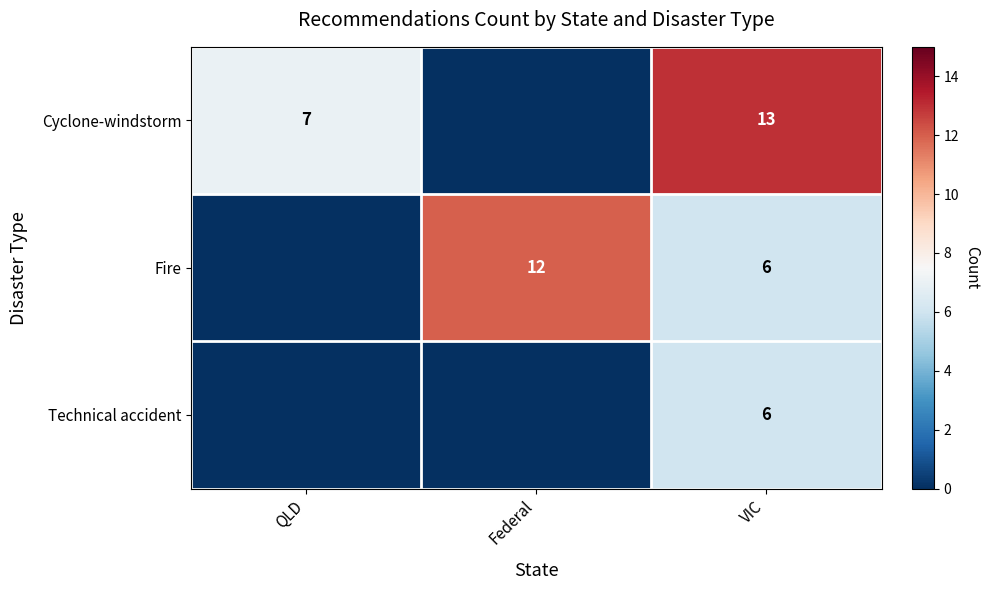

The value of Fire at VIC is 4. True or false?

False